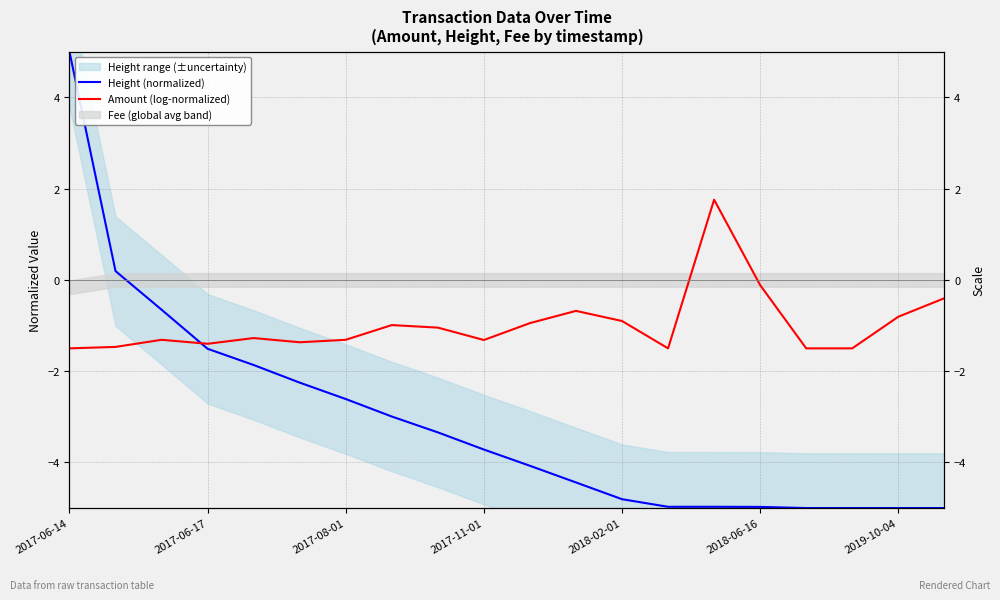

Is the value of Height (normalized) at 2017-06-17 greater than the value of Amount (log-normalized) at 10?

Yes